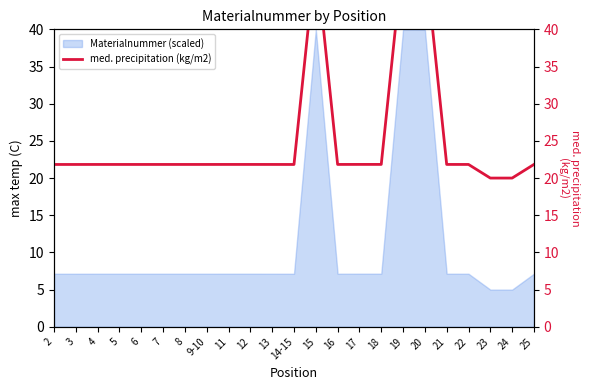

Does the chart display data point markers on the line(s)?

No